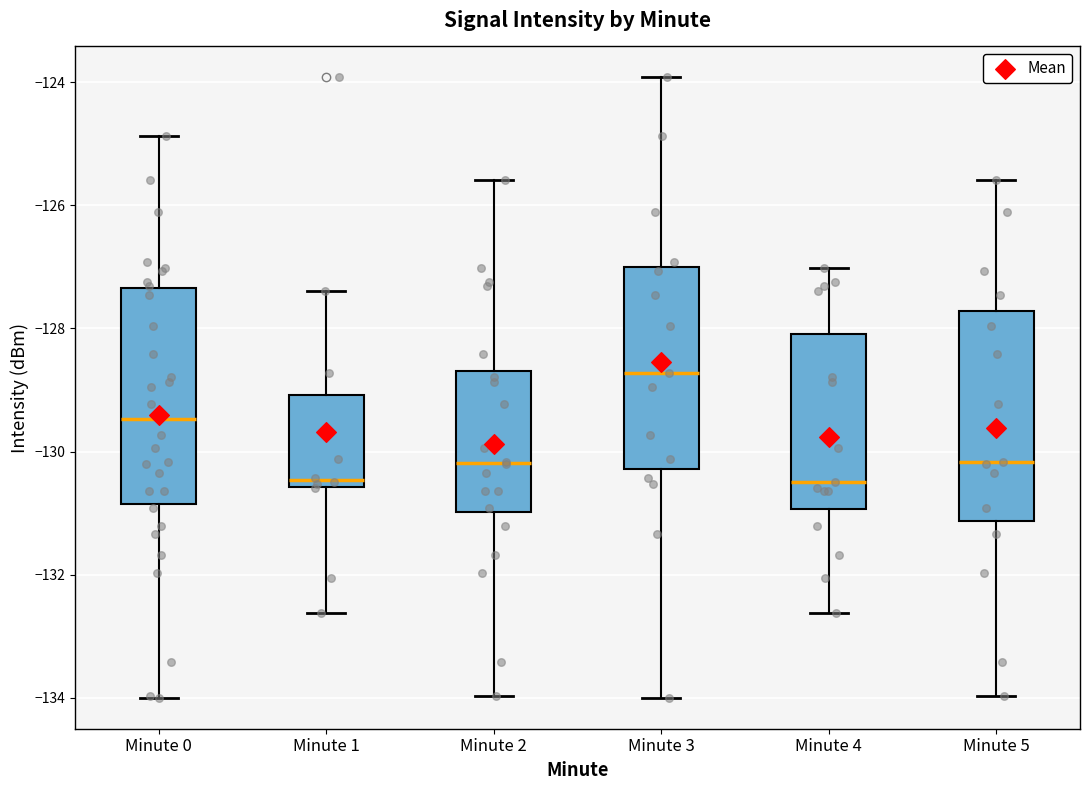

Reading left to right, transcribe this box plot: for each box, give where its median line is, the range the box spans, and where its two whiskers end, as read against the y-axis. The values are not printed on the chart, so give them approximately, as read against the axis.

Minute 0: median -129.4, box -130.8 to -127.4, whiskers -134.0 to -124.8
Minute 1: median -130.4, box -130.6 to -129.0, whiskers -132.6 to -127.4
Minute 2: median -130.2, box -131.0 to -128.6, whiskers -134.0 to -125.6
Minute 3: median -128.8, box -130.2 to -127.0, whiskers -134.0 to -124.0
Minute 4: median -130.4, box -131.0 to -128.0, whiskers -132.6 to -127.0
Minute 5: median -130.2, box -131.2 to -127.8, whiskers -134.0 to -125.6